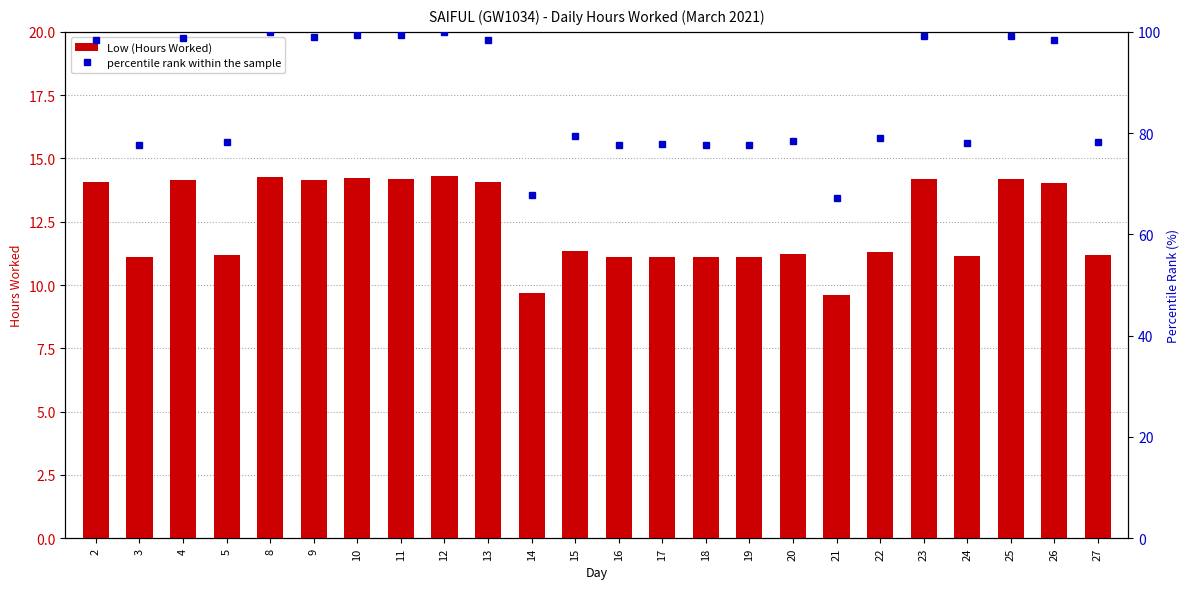

How many data points does each series have?

24